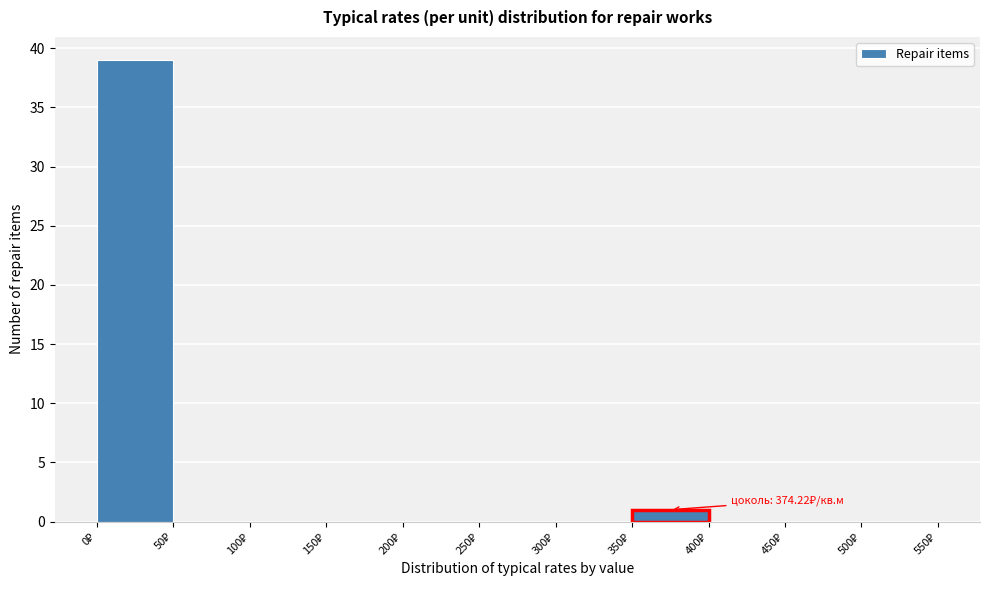

Which range on the x-axis has the tallest bar?

0 to 50